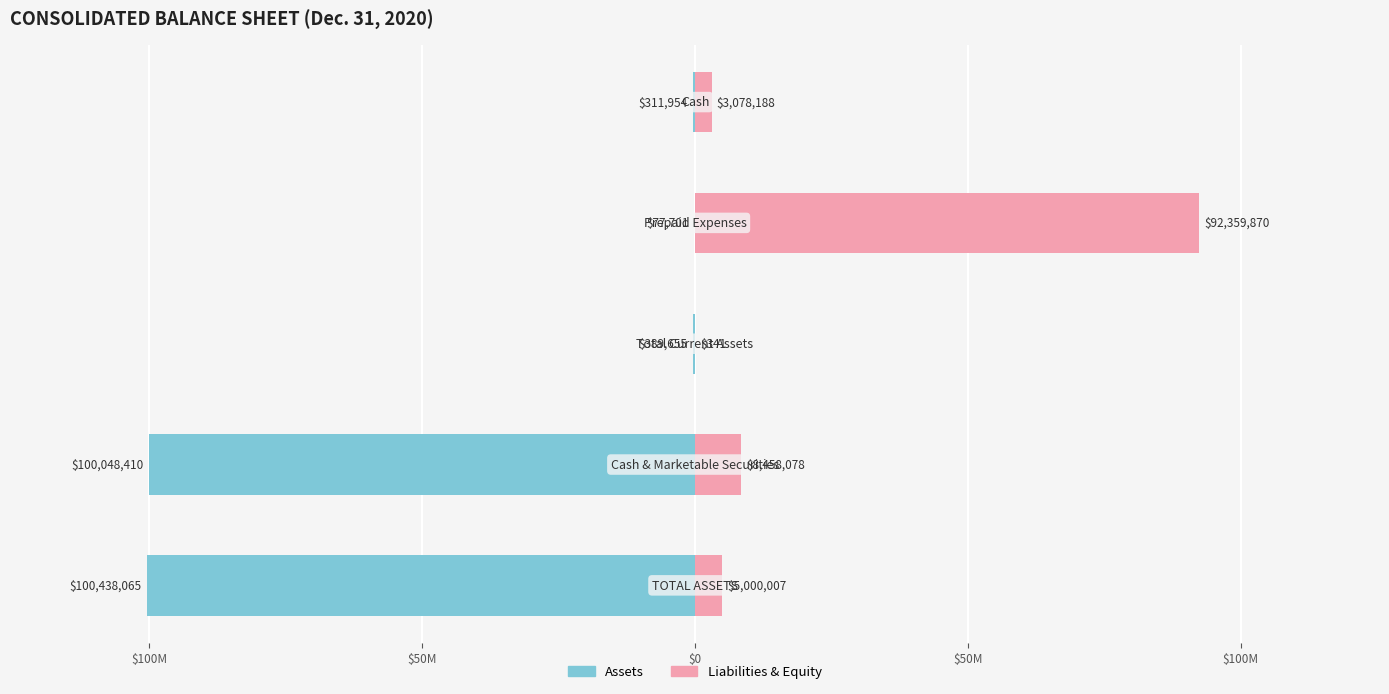

Does the chart contain stacked bars?

No